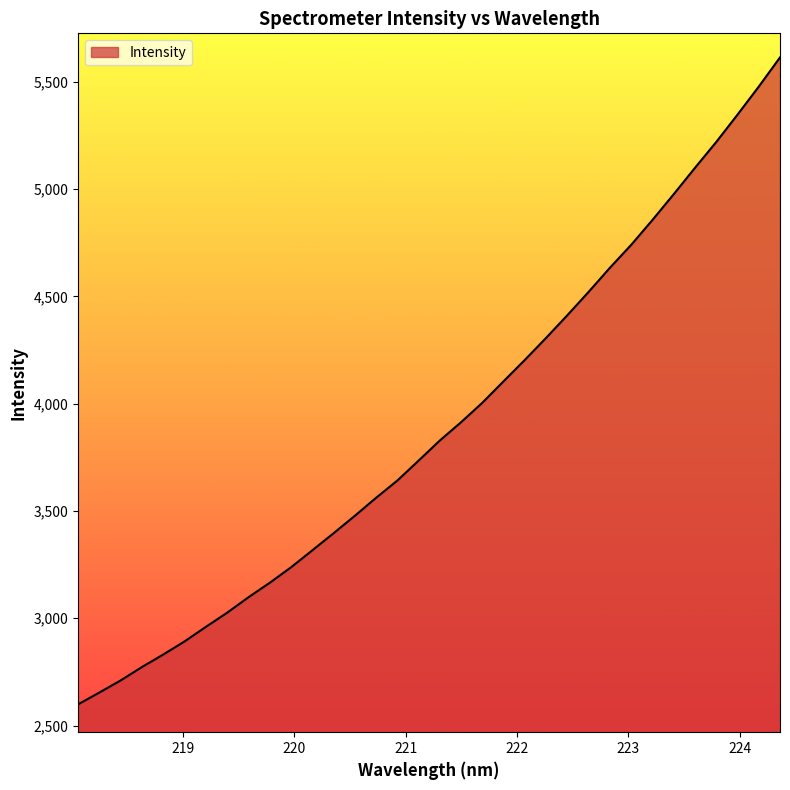

What is the minimum value shown in the chart?

2598.8